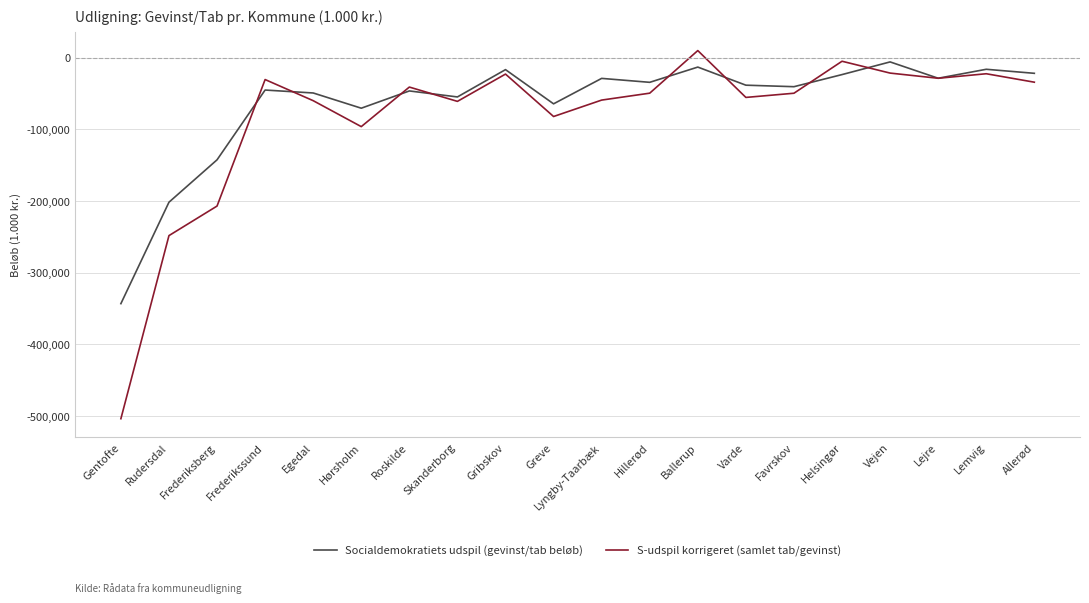

Which series has the widest spread of values?

S-udspil korrigeret (samlet tab/gevinst)